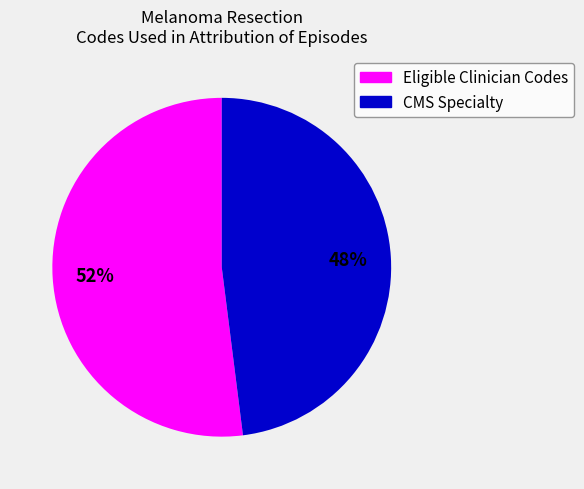

To the nearest percent, what is the difference between the largest and smallest slice percentages?

4%